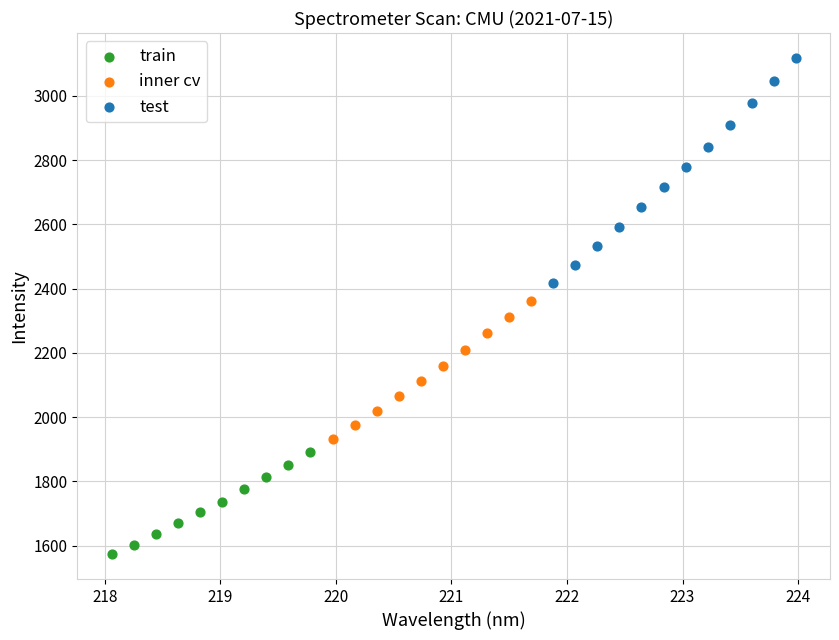

Which series has the widest spread of Y values?

test